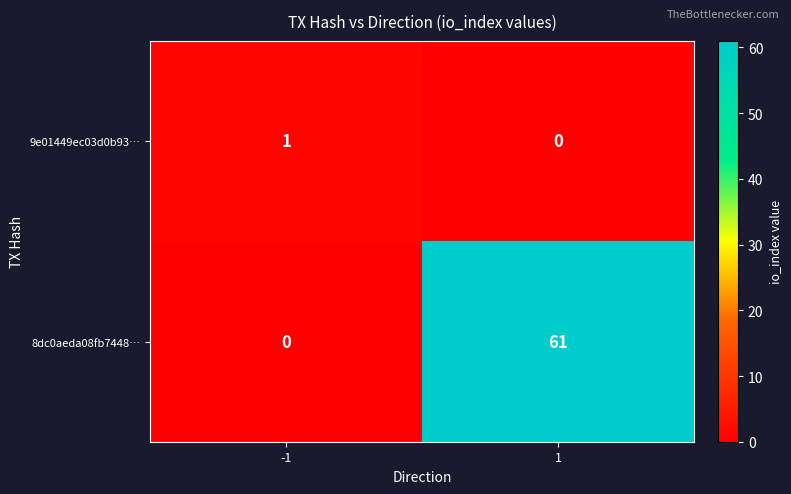

True or false: 9e01449ec03d0b93… has a value of 0 at -1.

False